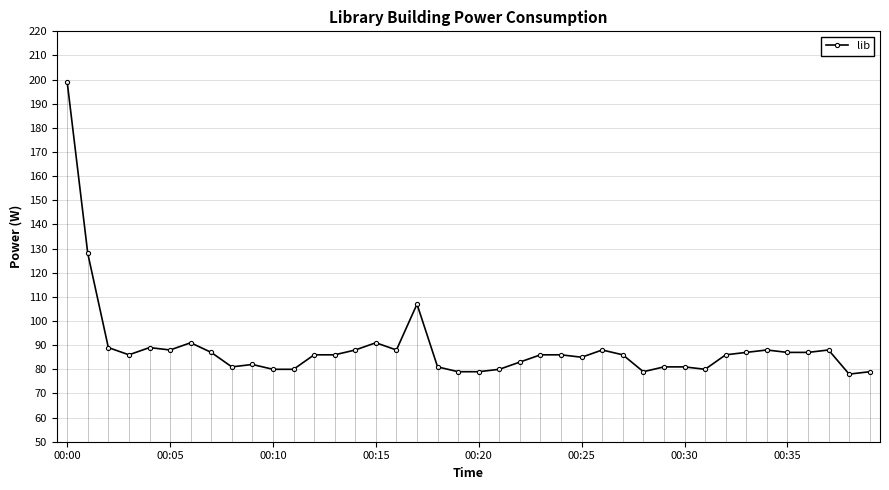

Does the chart have visible grid lines?

Yes